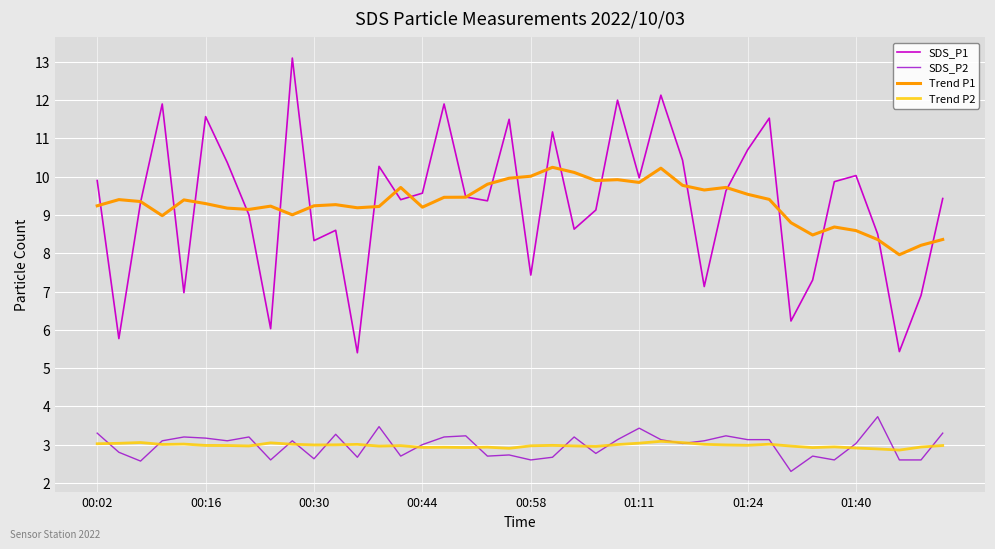

True or false: Trend P1 and Trend P2 intersect in this chart.

False